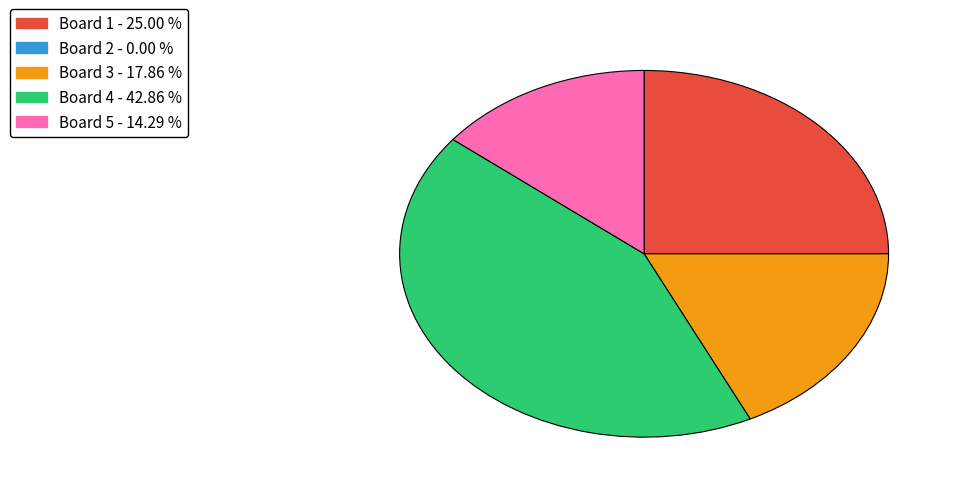

Is there a majority slice in this chart?

No